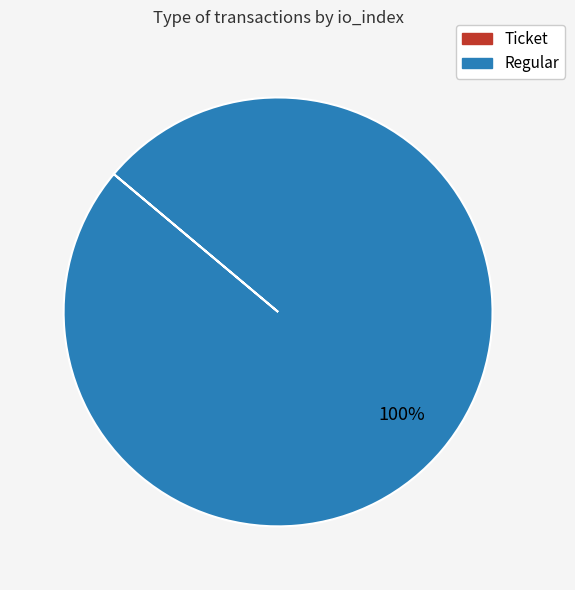

What is the largest slice in the pie chart?

Regular